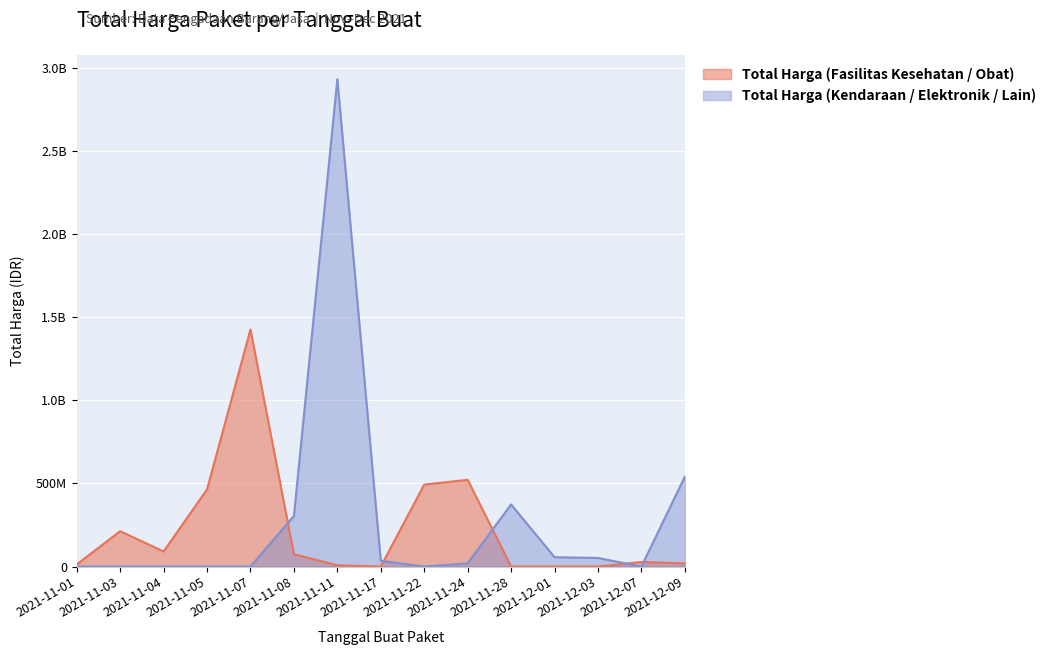

List the series in order of their overall mean, highest first.

Total Harga (Kendaraan / Elektronik / Lain), Total Harga (Fasilitas Kesehatan / Obat)